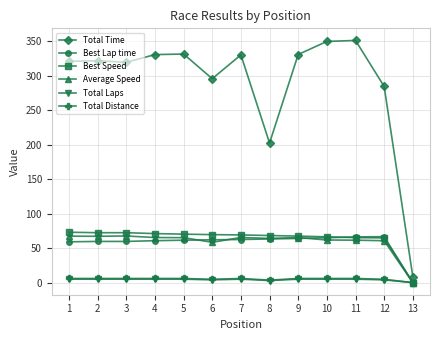

What is the highest value of the Total Time series?

351.1